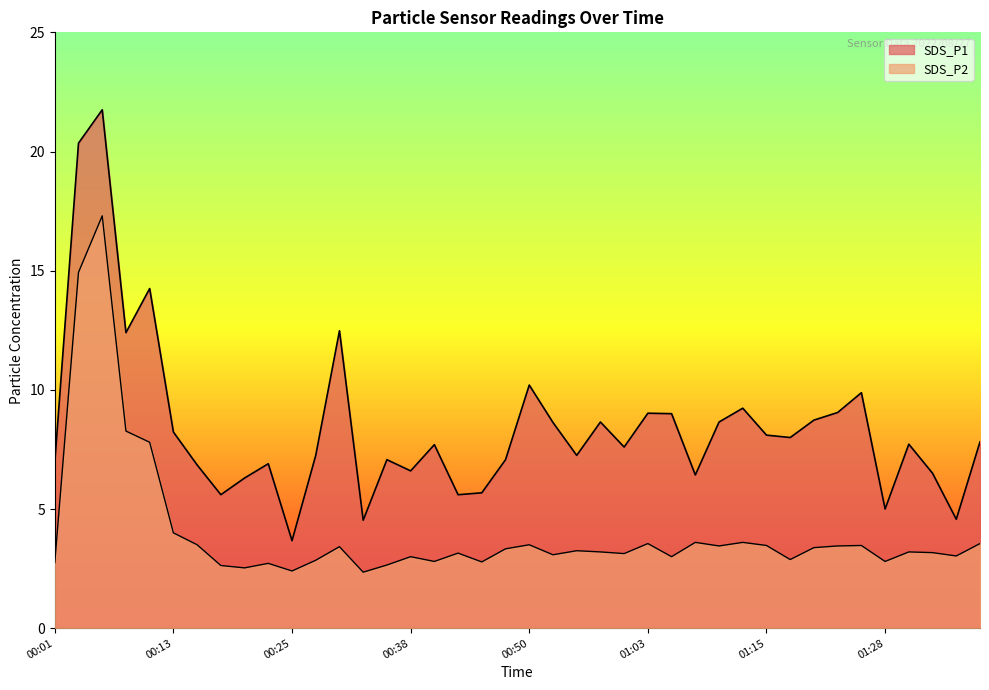

Which label corresponds to the smallest value in the chart?

00:33